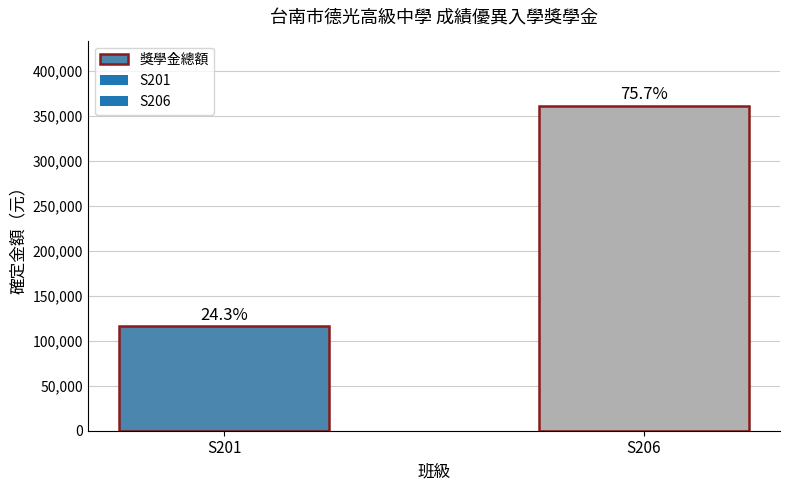

The value at S201 is 77323. True or false?

False